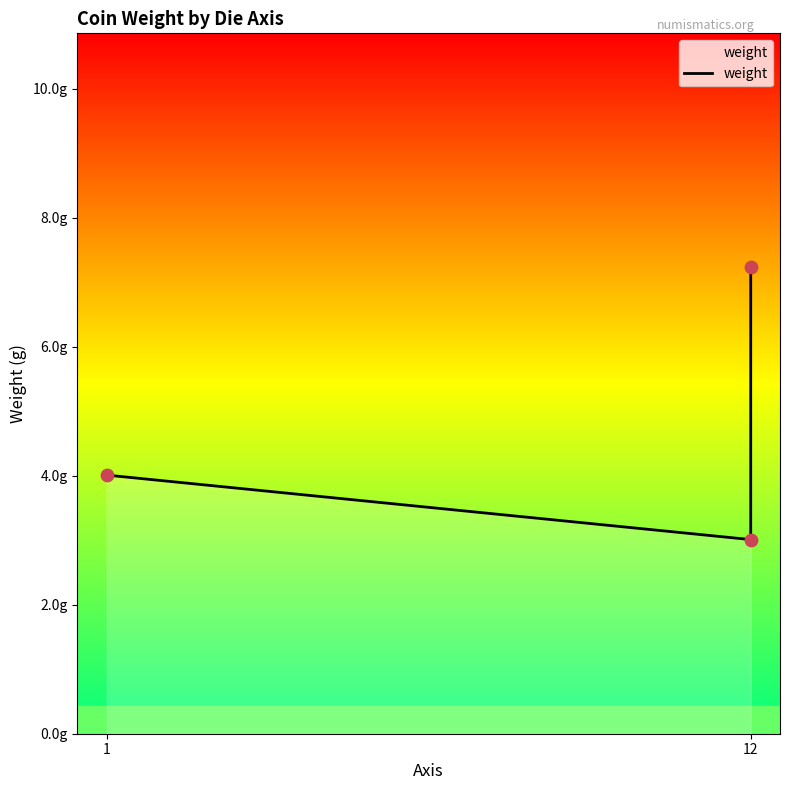

Approximately how many times larger is the value at 1 compared to 12?

1.3